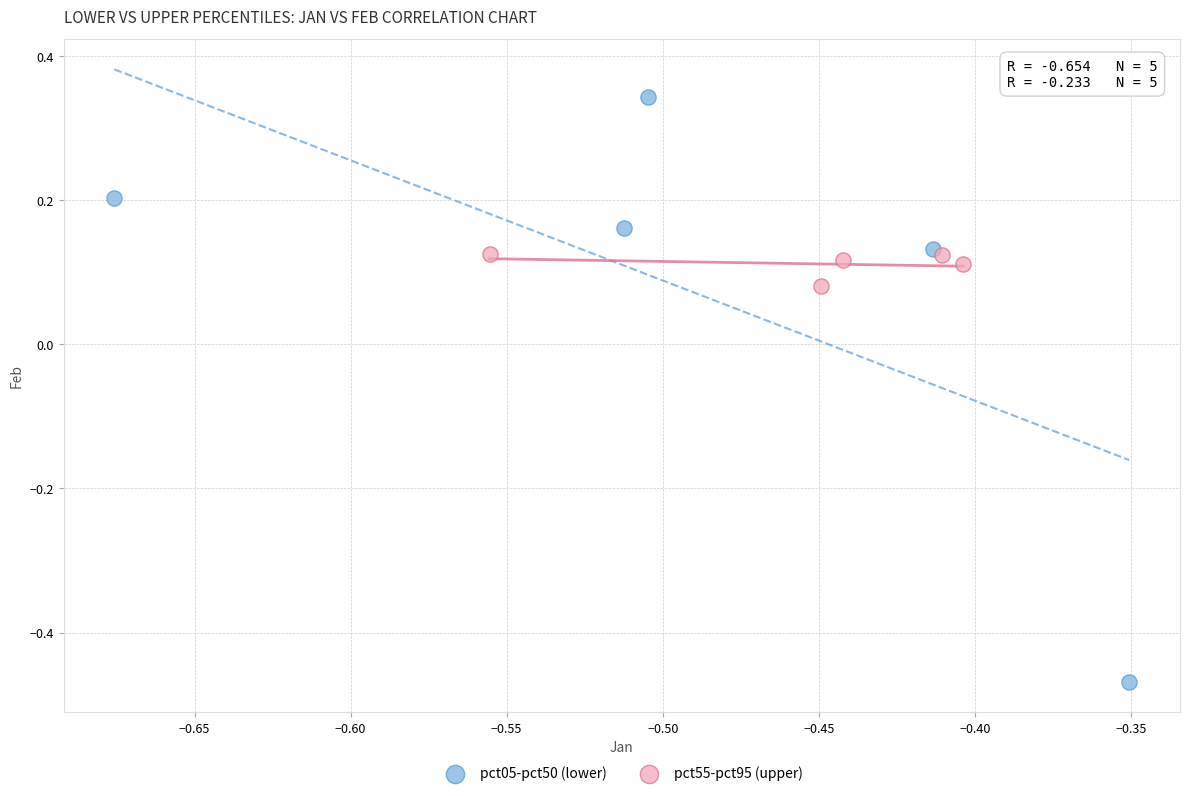

Which series reaches the minimum Y coordinate?

pct05-pct50 (lower)